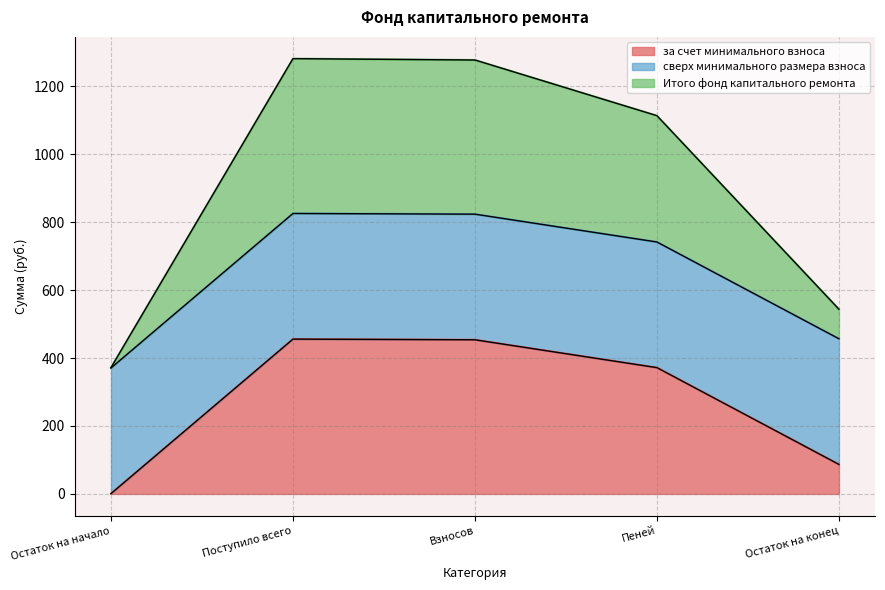

The value of Итого фонд капитального ремонта at Поступило всего is 1280.9. True or false?

True